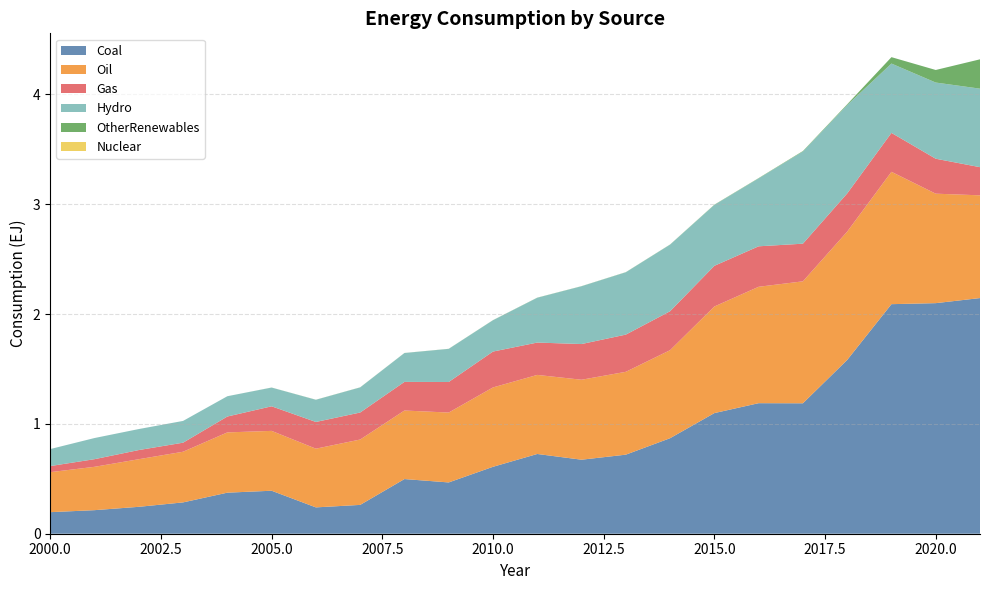

Reading left to right, transcribe all the data shown in this chart.

Coal: 0.2	0.2	0.2	0.3	0.4	0.4	0.2	0.3	0.5	0.5	0.6	0.7	0.7	0.7	0.9	1.1	1.2	1.2	1.6	2.1	2.1	2.1
Oil: 0.4	0.4	0.4	0.5	0.5	0.5	0.5	0.6	0.6	0.6	0.7	0.7	0.7	0.8	0.8	1.0	1.1	1.1	1.2	1.2	1.0	0.9
Gas: 0.1	0.1	0.1	0.1	0.1	0.2	0.2	0.2	0.3	0.3	0.3	0.3	0.3	0.3	0.4	0.4	0.4	0.3	0.3	0.4	0.3	0.3
Hydro: 0.2	0.2	0.2	0.2	0.2	0.2	0.2	0.2	0.3	0.3	0.3	0.4	0.5	0.6	0.6	0.6	0.6	0.8	0.8	0.6	0.7	0.7
OtherRenewables: 0.0	0.0	0.0	0.0	0.0	0.0	0.0	0.0	0.0	0.0	0.0	0.0	0.0	0.0	0.0	0.0	0.0	0.0	0.0	0.1	0.1	0.3
Nuclear: 0.0	0.0	0.0	0.0	0.0	0.0	0.0	0.0	0.0	0.0	0.0	0.0	0.0	0.0	0.0	0.0	0.0	0.0	0.0	0.0	0.0	0.0